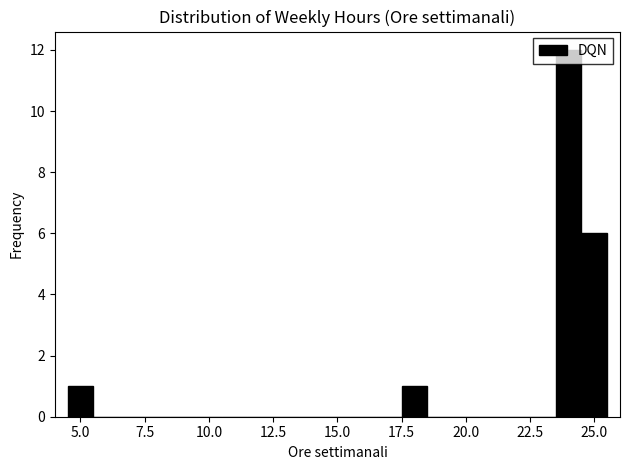

Read against the x-axis, roughly where is the centre of the tallest bar?

24.0